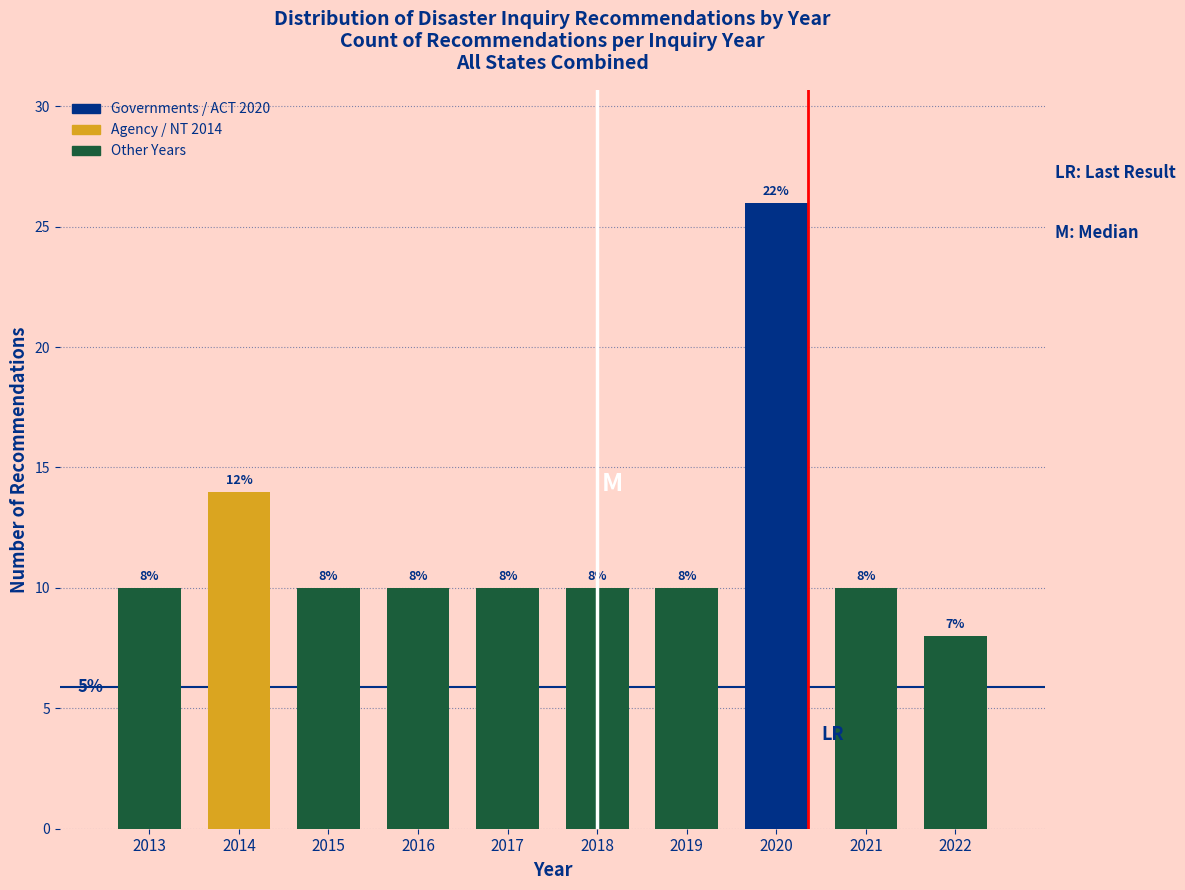

Reading left to right, list all the values displayed in this chart.

2013=10	2014=14	2015=10	2016=10	2017=10	2018=10	2019=10	2020=26	2021=10	2022=8